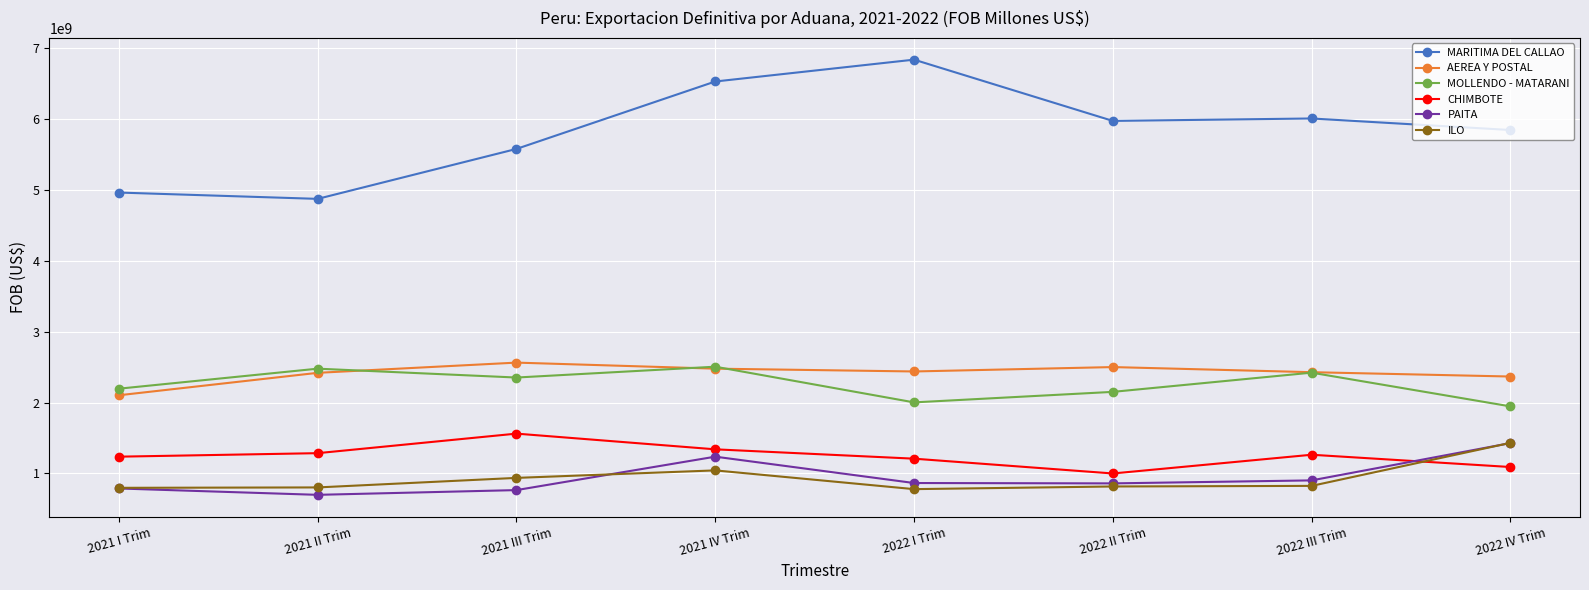

The CHIMBOTE series shows 1969491292.5 at 2021 II Trim. True or false?

False